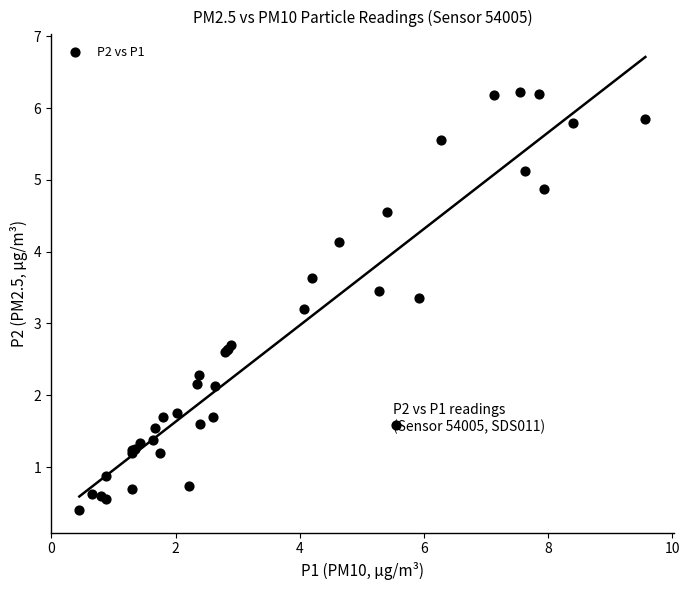

What Y value in the scatter plot is closest to 3?

3.2